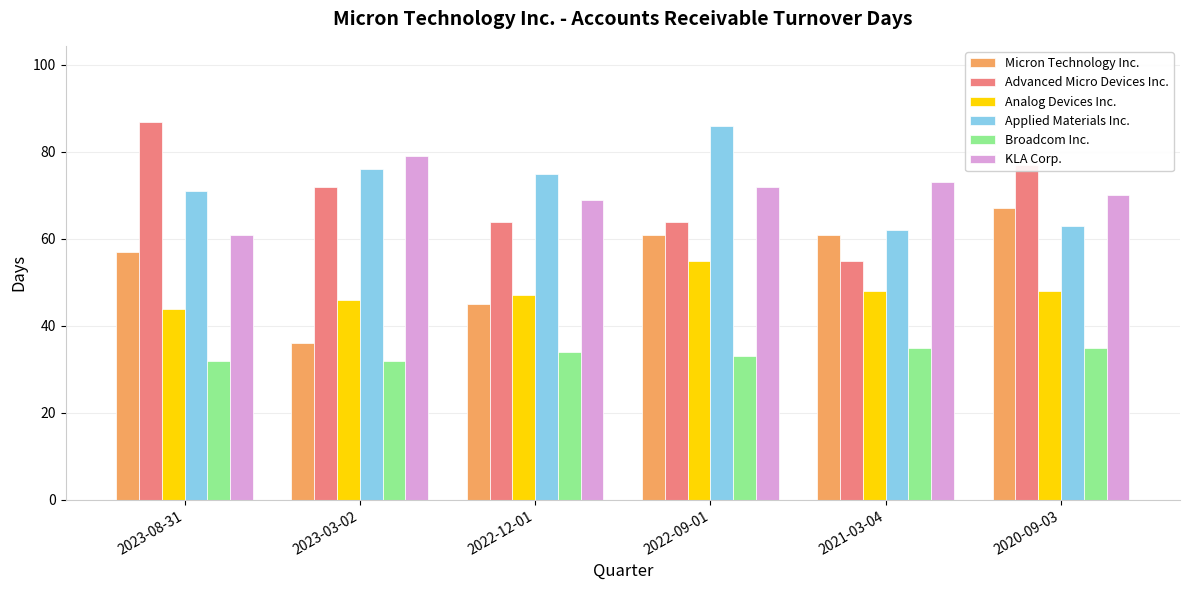

How many groups of bars are there?

6